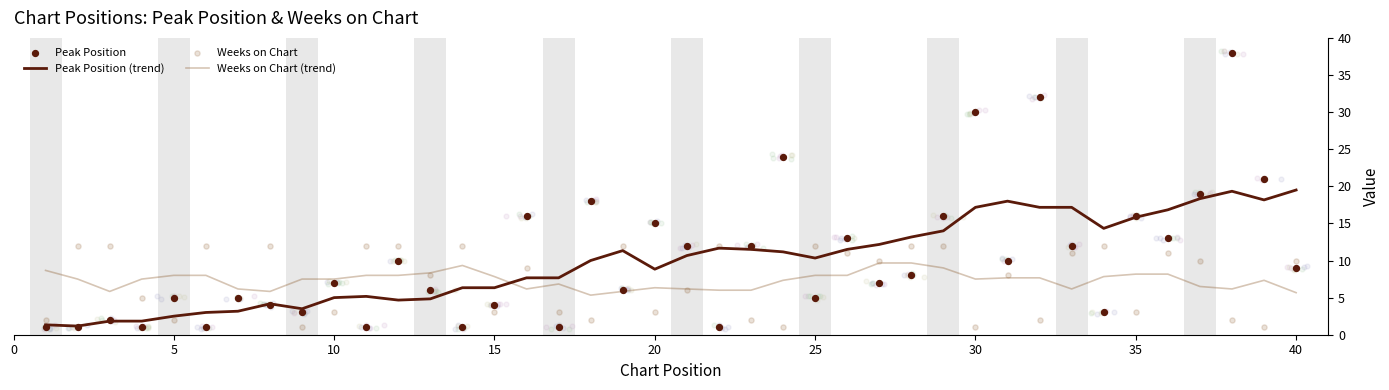

Which series has the largest Y range (max minus min)?

Peak Position